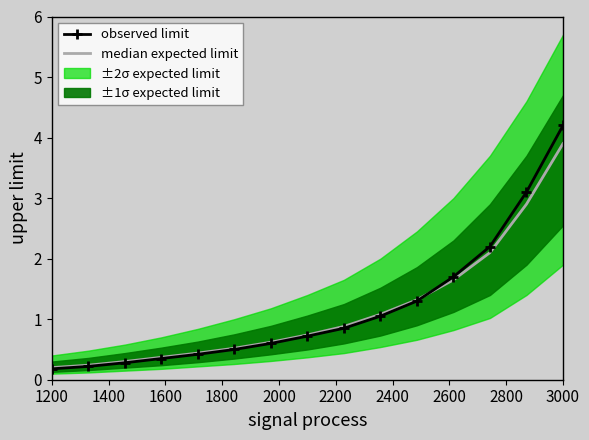

Which category has the highest value in the observed limit series?

3000